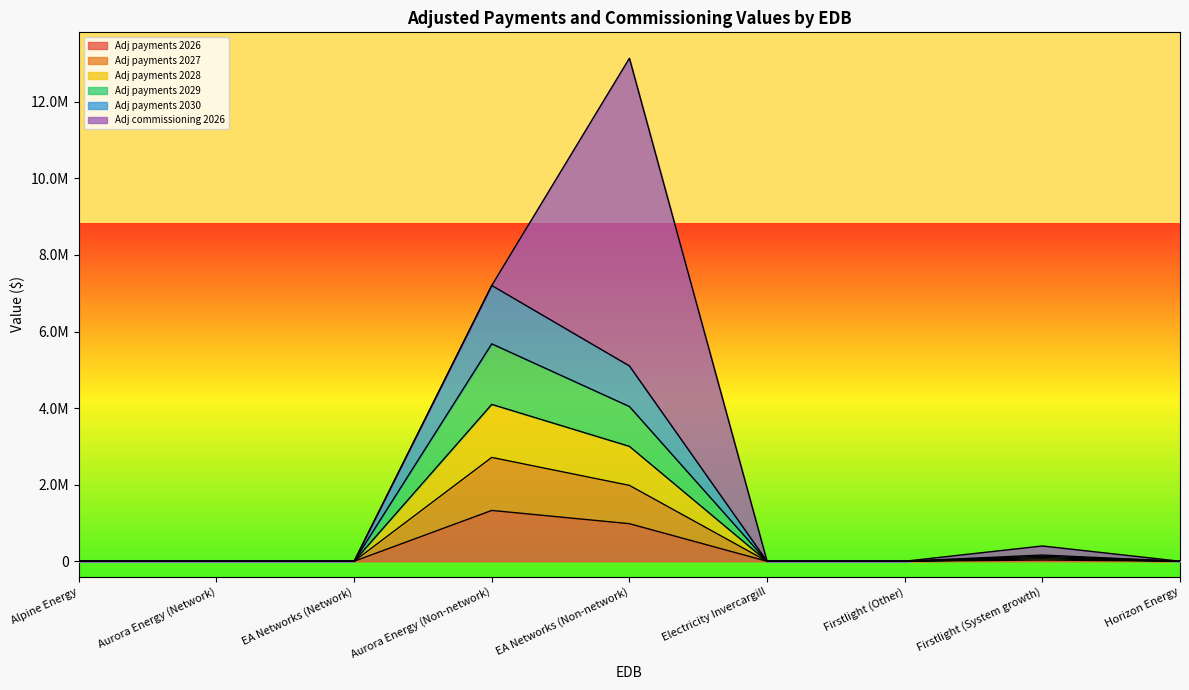

True or false: Adj payments 2029 and Adj payments 2028 intersect in this chart.

False